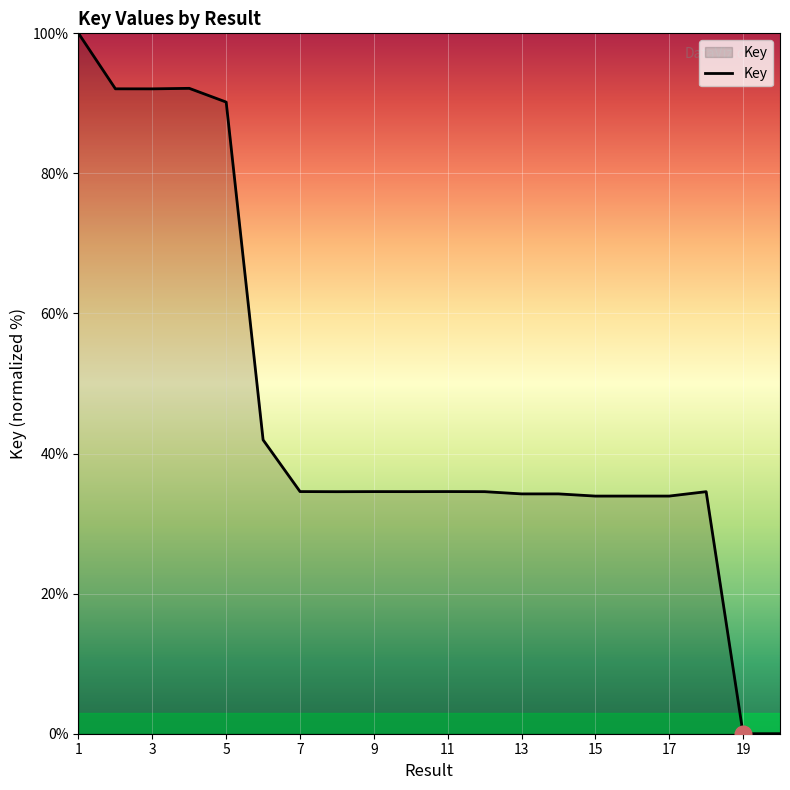

What is the maximum value shown in the chart?

100.0